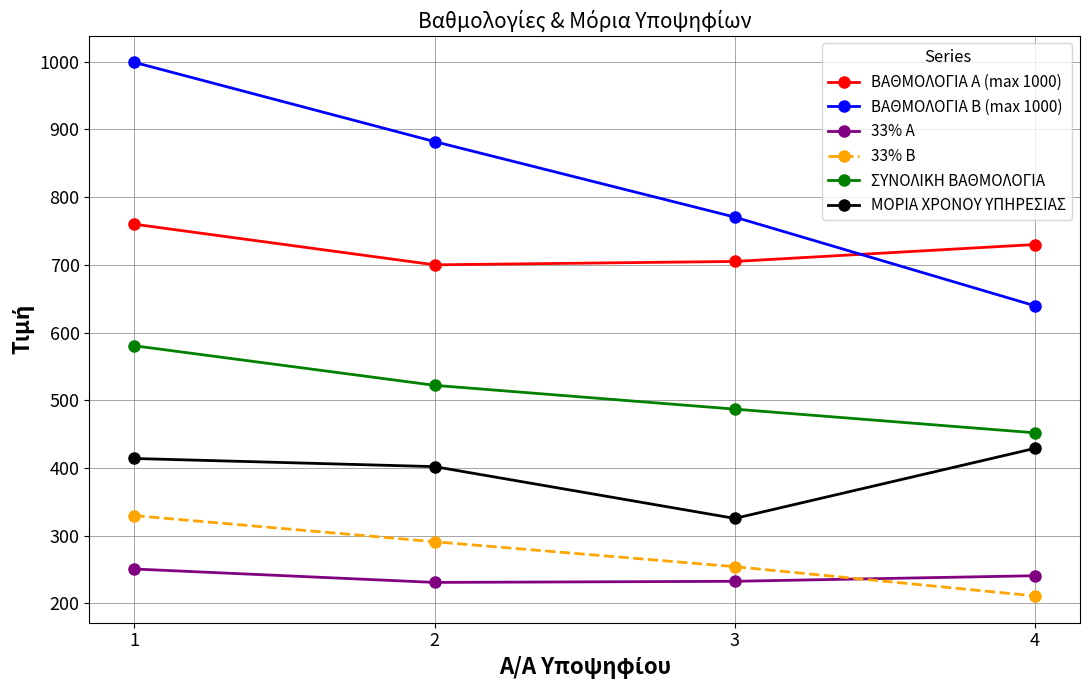

At how many categories does at least one series exceed 332?

4